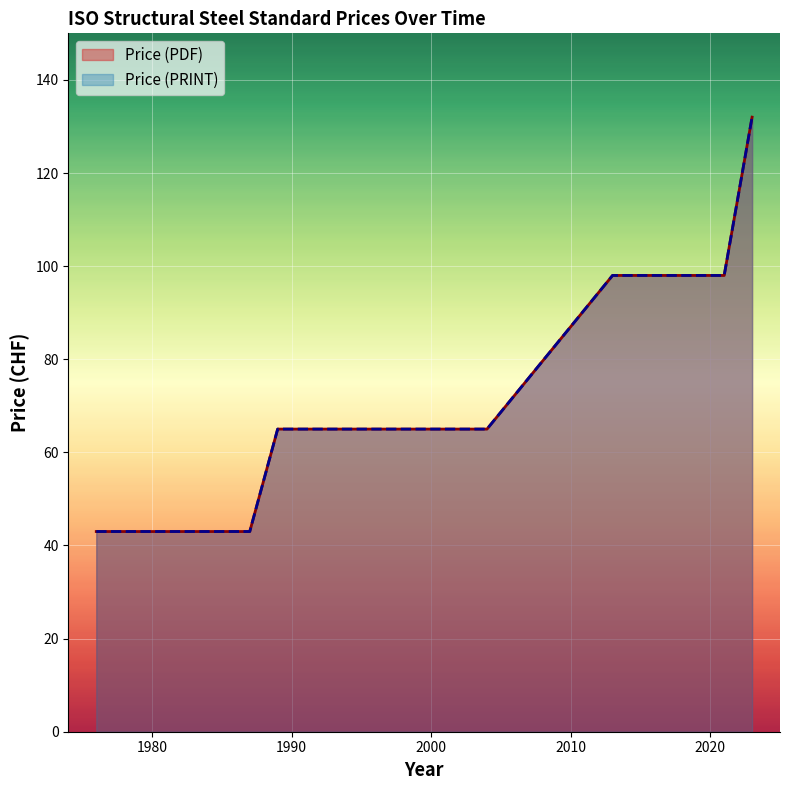

What is the smallest value displayed?

43